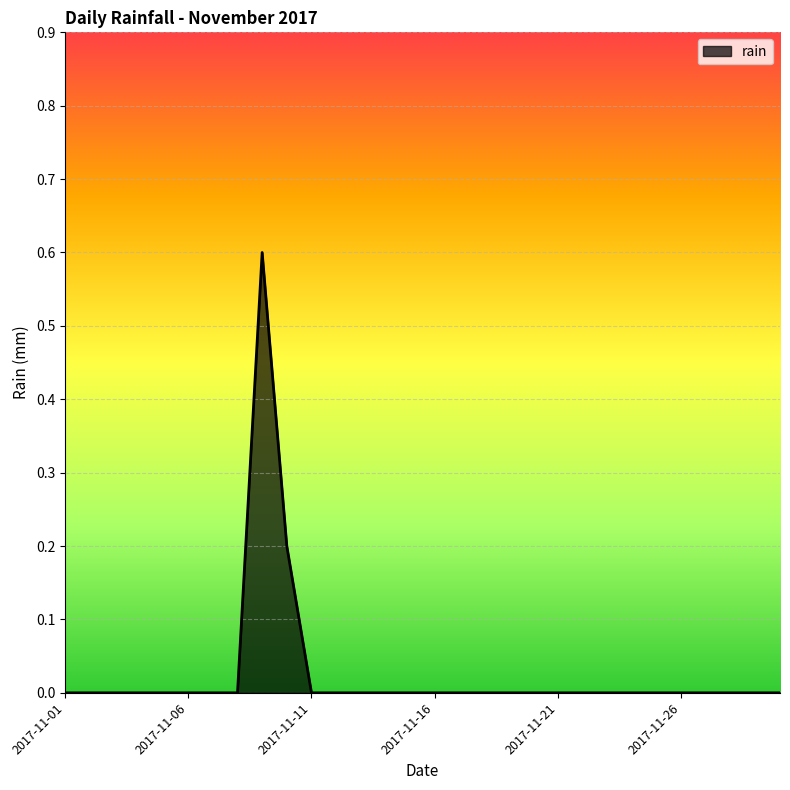

What is the difference between the maximum and minimum values?

0.6